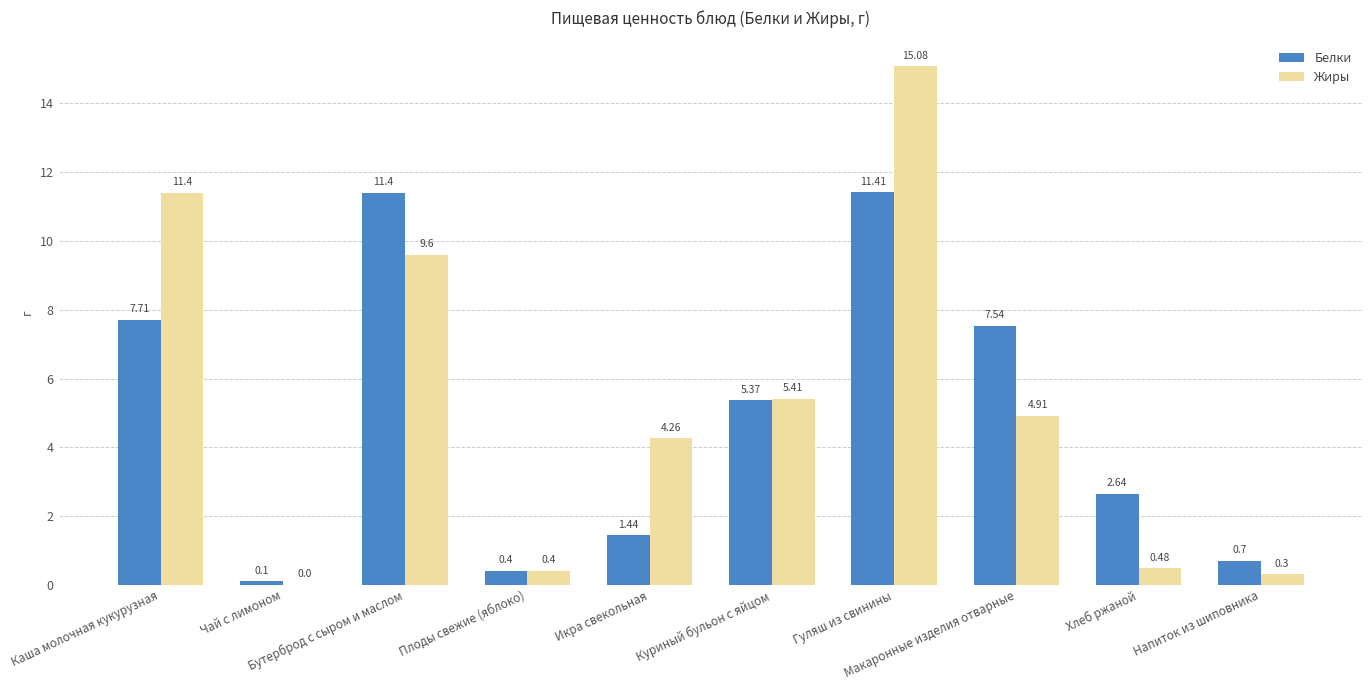

Which category has the highest value across all series?

Гуляш из свинины